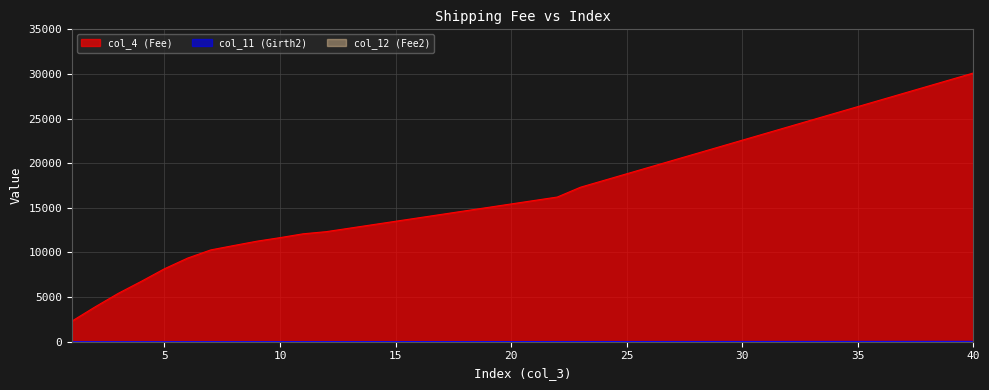

Reading right to left, transcribe all the data shown in this chart.

col_4 (Fee): 30104	29351	28599	27846	27094	26341	25588	24836	24083	23331	22578	21825	21073	20320	19568	18815	18062	17310	16212	15824	15436	15048	14660	14272	13884	13496	13108	12720	12332	12092	11662	11264	10780	10286	9369	8176	6771	5420	3909	2319
col_11 (Girth2): 39	38	37	36	35	34	33	32	31	30	29	28	27	26	25	24	23	22	21	20	19	18	17	16	15	14	13	12	11	10	9	8	7	6	5	4	3	2	1	0